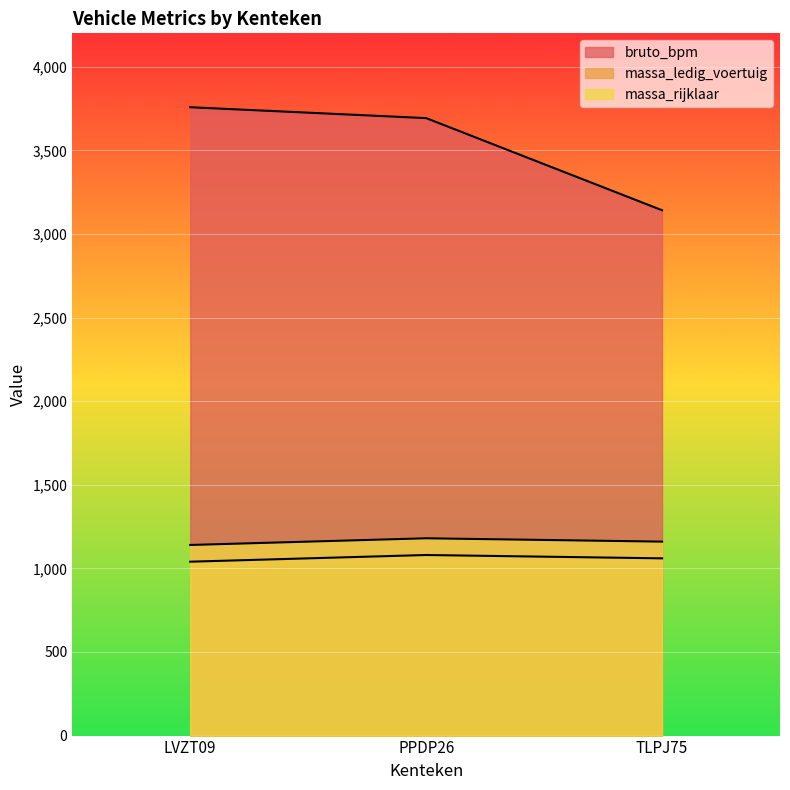

How many series are shown in this chart?

3